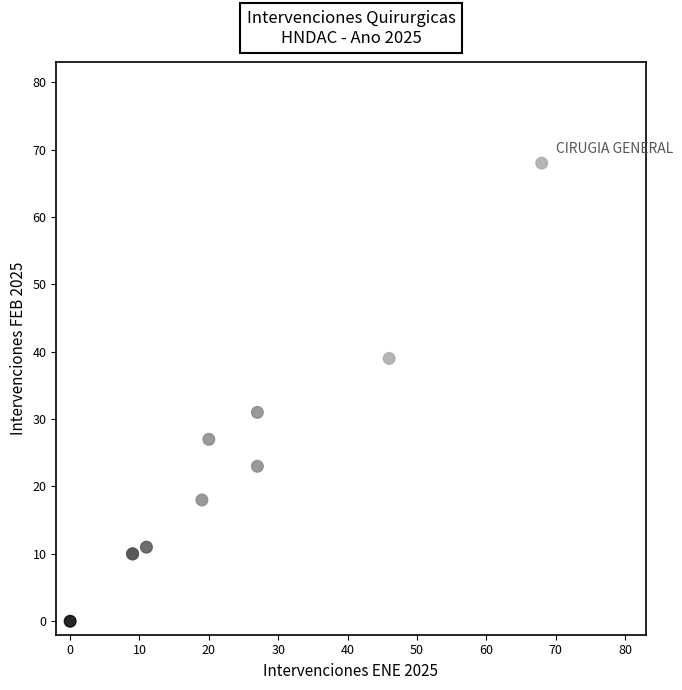

What Y value in the scatter plot is closest to 34?

31